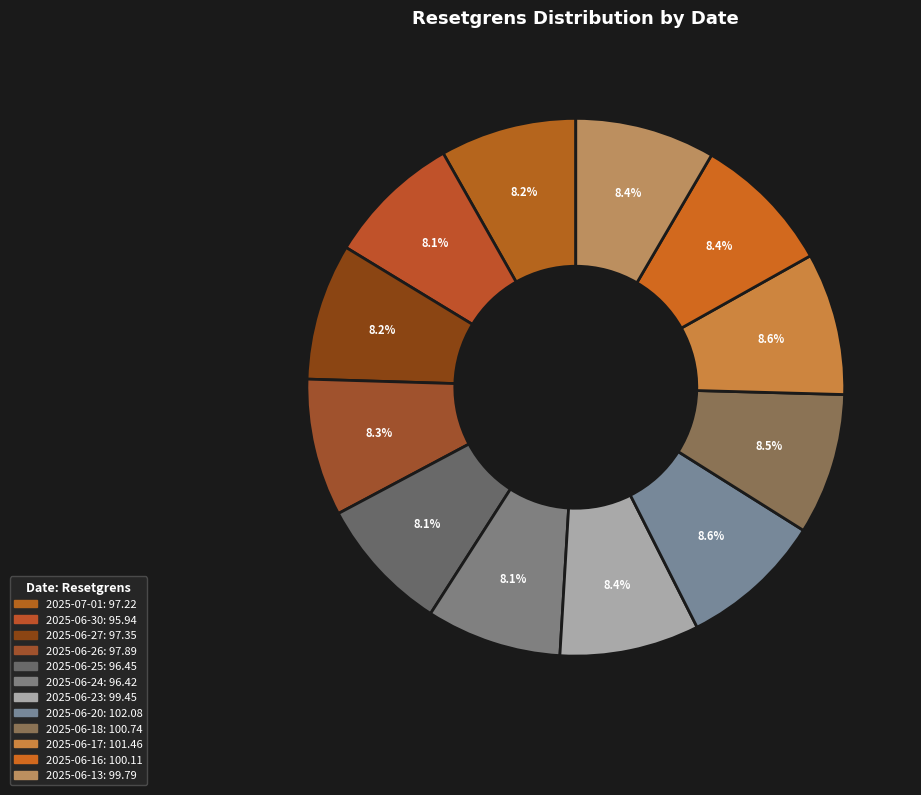

Rank the categories by value from highest to lowest.

2025-06-20, 2025-06-17, 2025-06-18, 2025-06-16, 2025-06-13, 2025-06-23, 2025-06-26, 2025-06-27, 2025-07-01, 2025-06-25, 2025-06-24, 2025-06-30